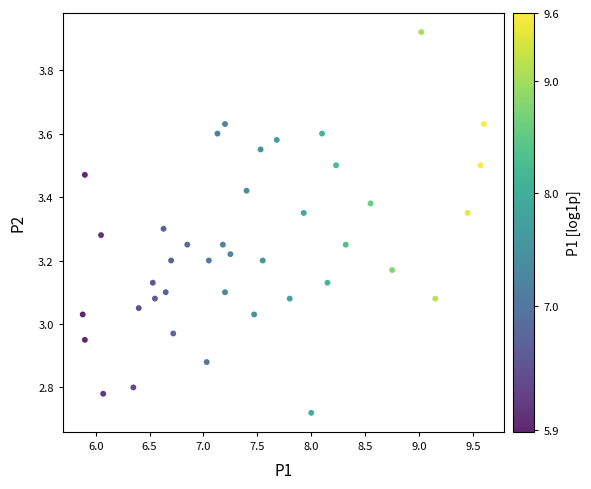

What is the range of Y values (max minus min)?

1.2